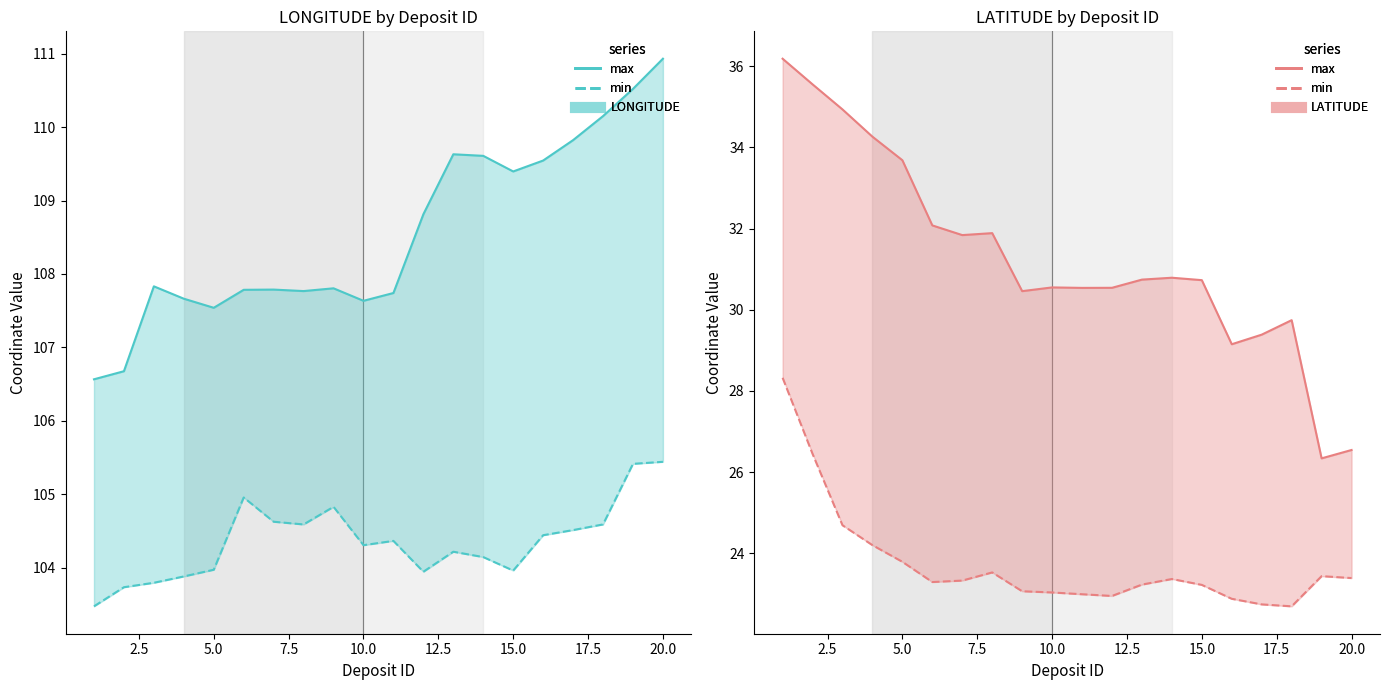

The value of max at 15 is 7.7. True or false?

False